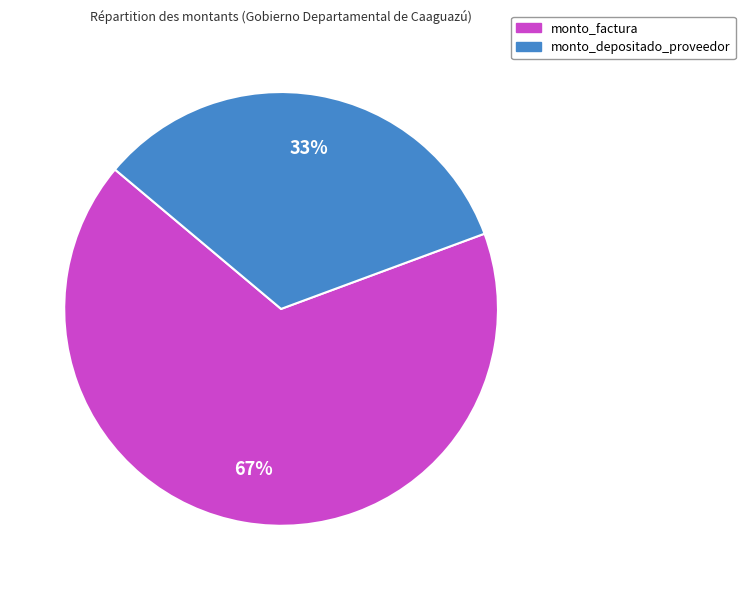

What is the ratio of the value at monto_depositado_proveedor to the value at monto_factura?

0.5